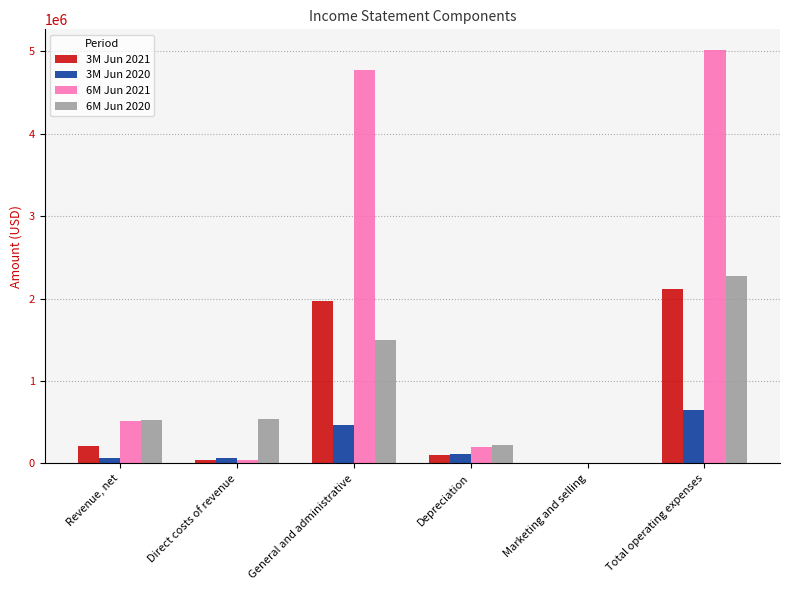

Where is 3M Jun 2021 nearest to the value 1060117?

Revenue, net